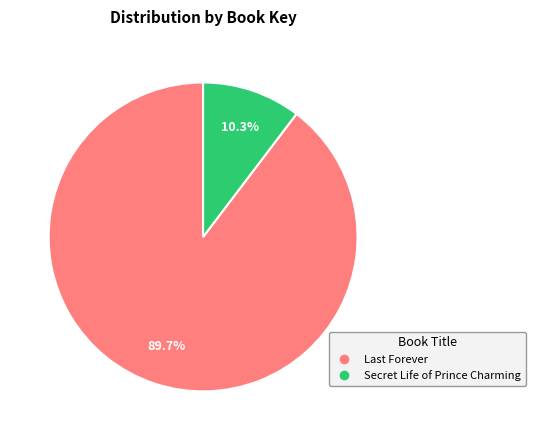

To the nearest percent, what portion does Secret Life of Prince Charming represent?

10%